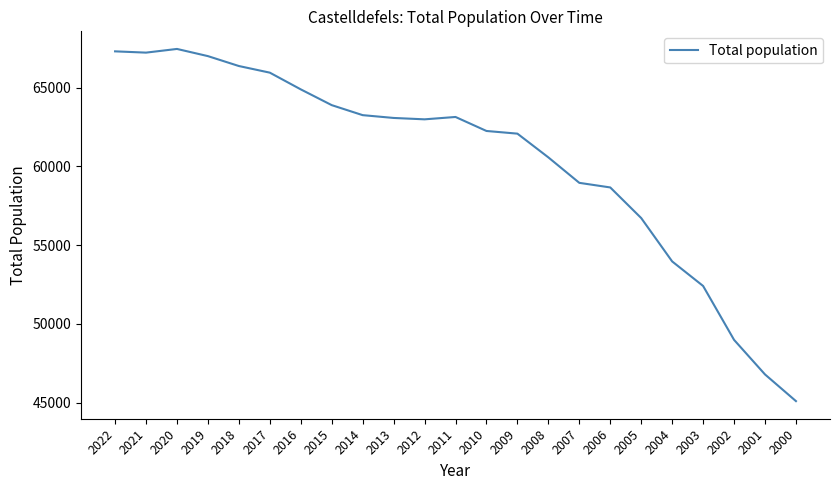

The value at 2004 is 31429. True or false?

False